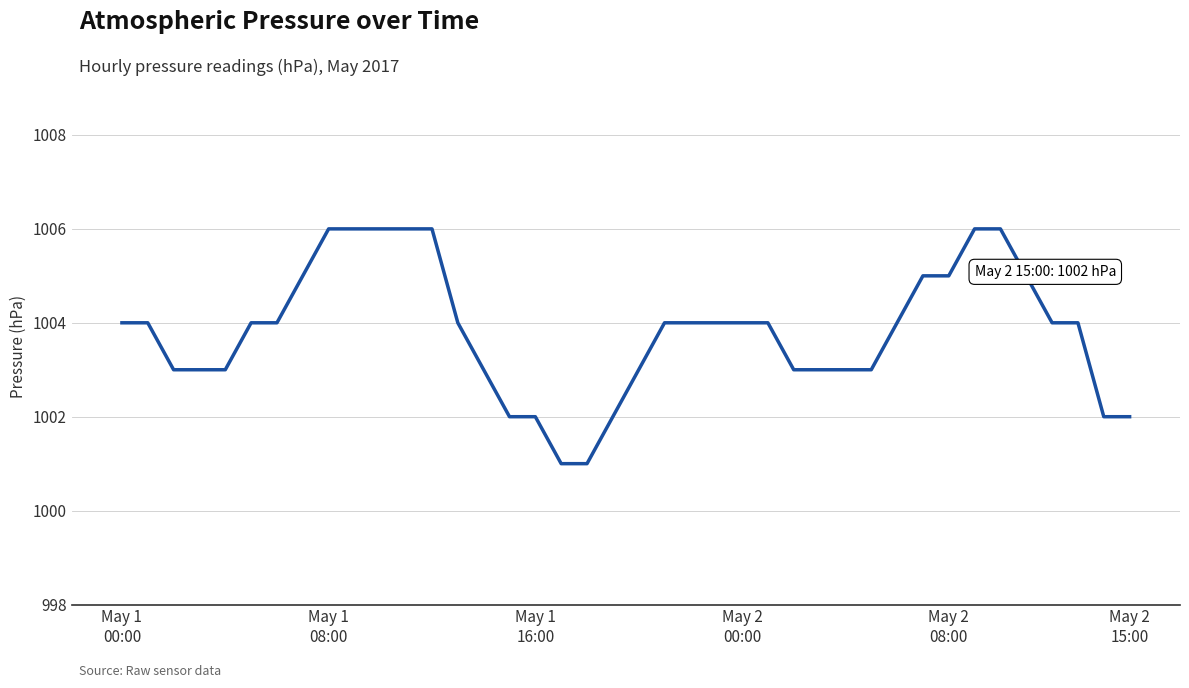

What is the smallest value displayed?

1001